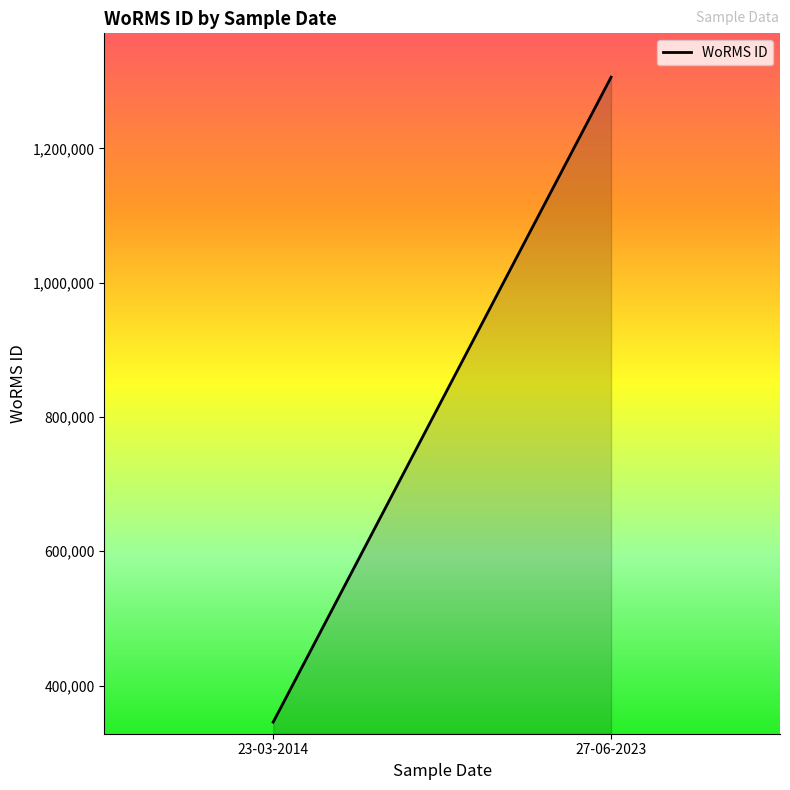

Reading right to left, what are all the values shown in this chart?

27-06-2023=1306228	23-03-2014=345504